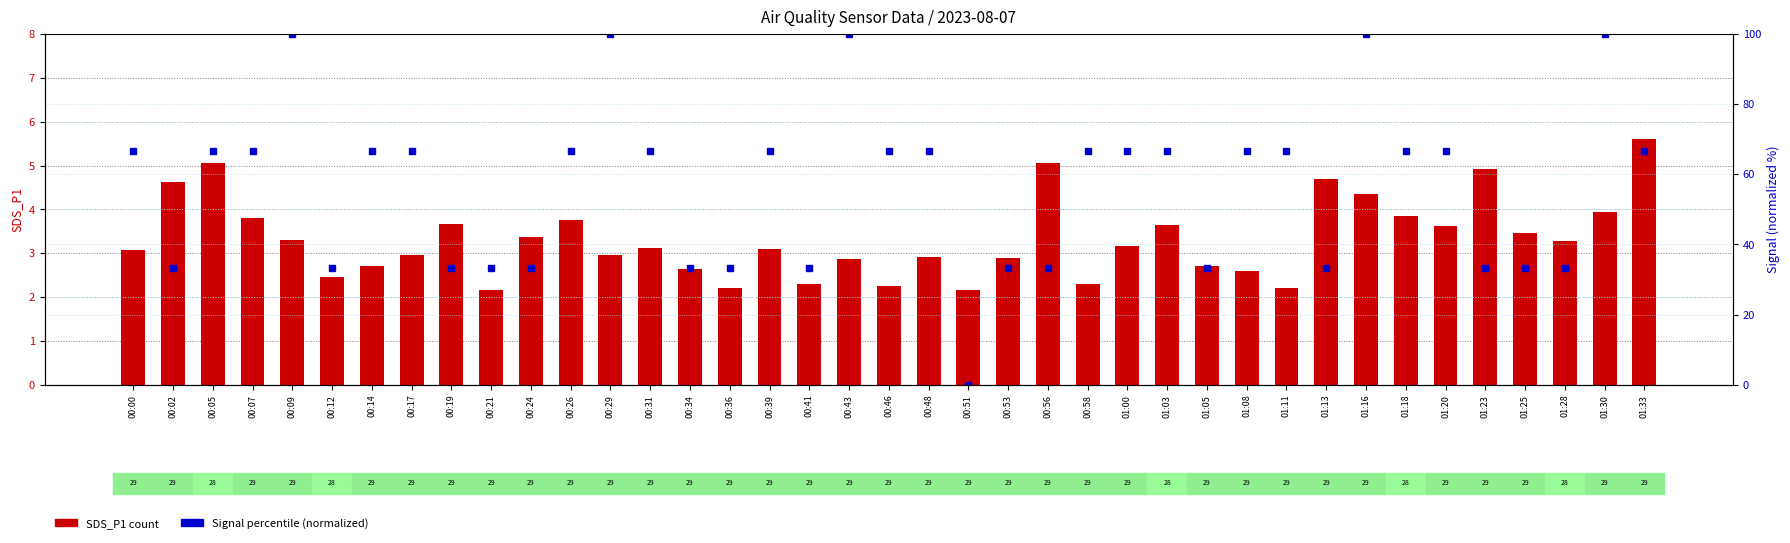

Reading left to right, transcribe all the data shown in this chart.

SDS_P1: 00:00=3.1	00:02=4.6	00:05=5.0	00:07=3.8	00:09=3.3	00:12=2.5	00:14=2.7	00:17=3.0	00:19=3.7	00:21=2.2	00:24=3.4	00:26=3.8	00:29=3.0	00:31=3.1	00:34=2.6	00:36=2.2	00:39=3.1	00:41=2.3	00:43=2.9	00:46=2.2	00:48=2.9	00:51=2.2	00:53=2.9	00:56=5.0	00:58=2.3	01:00=3.2	01:03=3.6	01:05=2.7	01:08=2.6	01:11=2.2	01:13=4.7	01:16=4.3	01:18=3.9	01:20=3.6	01:23=4.9	01:25=3.5	01:28=3.3	01:30=4.0	01:33=5.6
Signal (normalized): 00:00=66.7	00:02=33.3	00:05=66.7	00:07=66.7	00:09=100.0	00:12=33.3	00:14=66.7	00:17=66.7	00:19=33.3	00:21=33.3	00:24=33.3	00:26=66.7	00:29=100.0	00:31=66.7	00:34=33.3	00:36=33.3	00:39=66.7	00:41=33.3	00:43=100.0	00:46=66.7	00:48=66.7	00:51=0.0	00:53=33.3	00:56=33.3	00:58=66.7	01:00=66.7	01:03=66.7	01:05=33.3	01:08=66.7	01:11=66.7	01:13=33.3	01:16=100.0	01:18=66.7	01:20=66.7	01:23=33.3	01:25=33.3	01:28=33.3	01:30=100.0	01:33=66.7